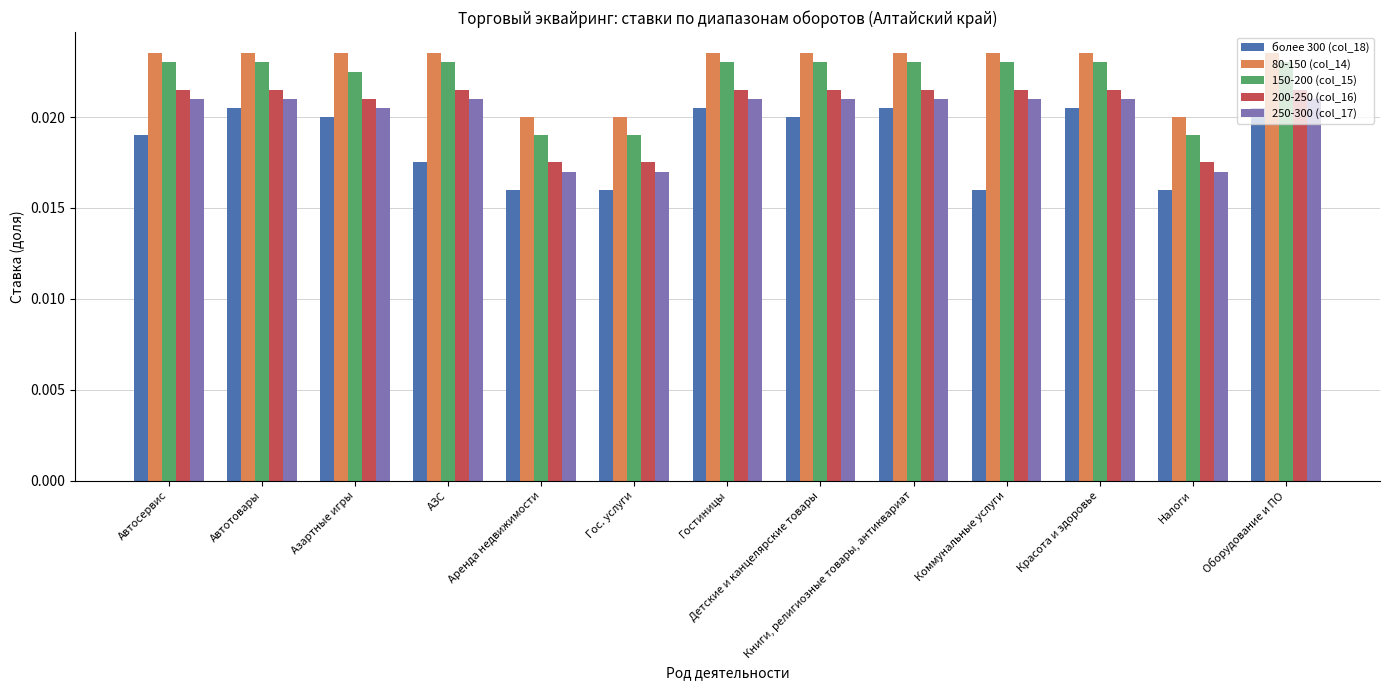

Which series has the largest range (max minus min)?

более 300 (col_18)